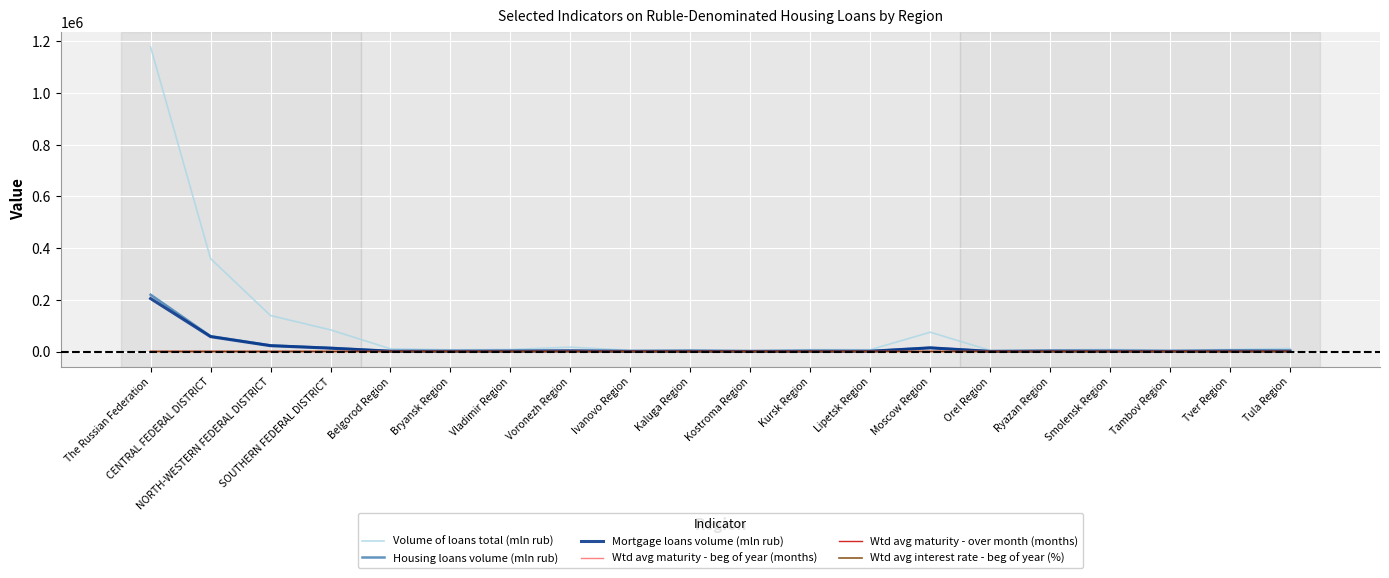

At which category is the sum across all series the highest?

The Russian Federation